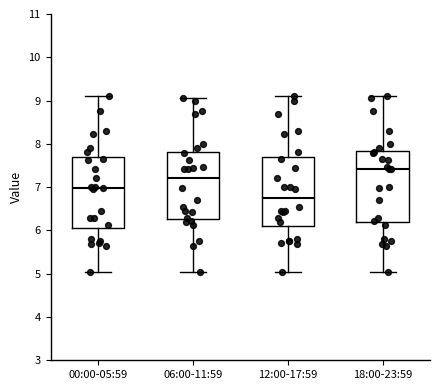

Where does the median line of the box for 06:00-11:59 sit on the y-axis? The values are not printed on the chart, so give them approximately, as read against the axis.

7.2